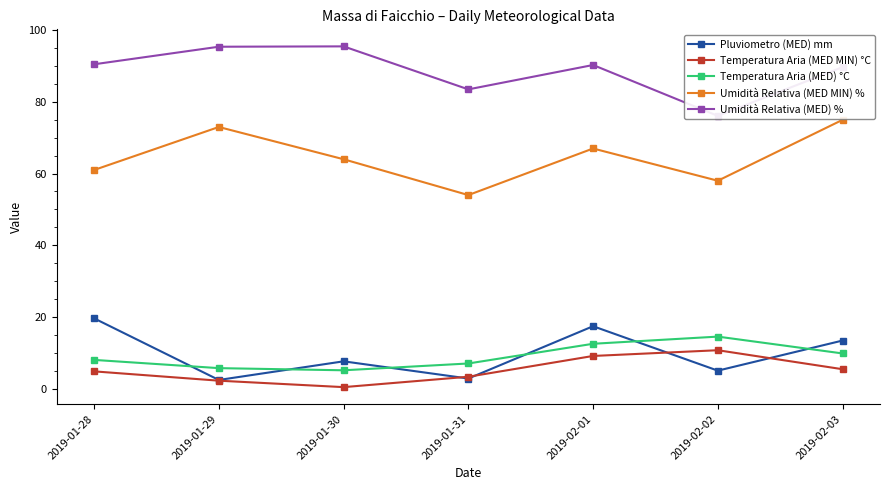

What is the difference between the second highest and second lowest values in the Umidità Relativa (MED MIN) % series?

15.0